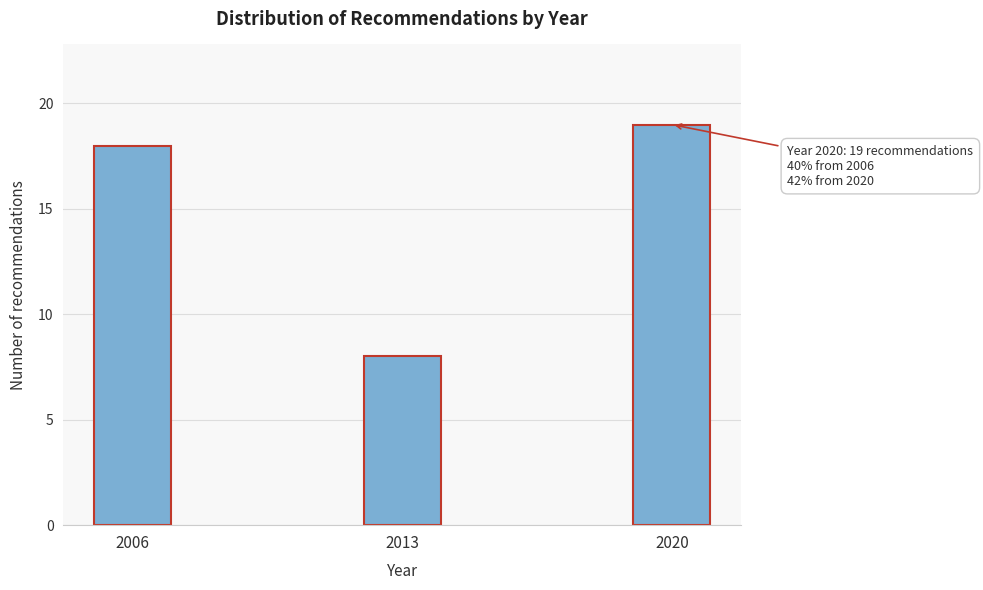

Reading right to left, transcribe all the data shown in this chart.

19	8	18